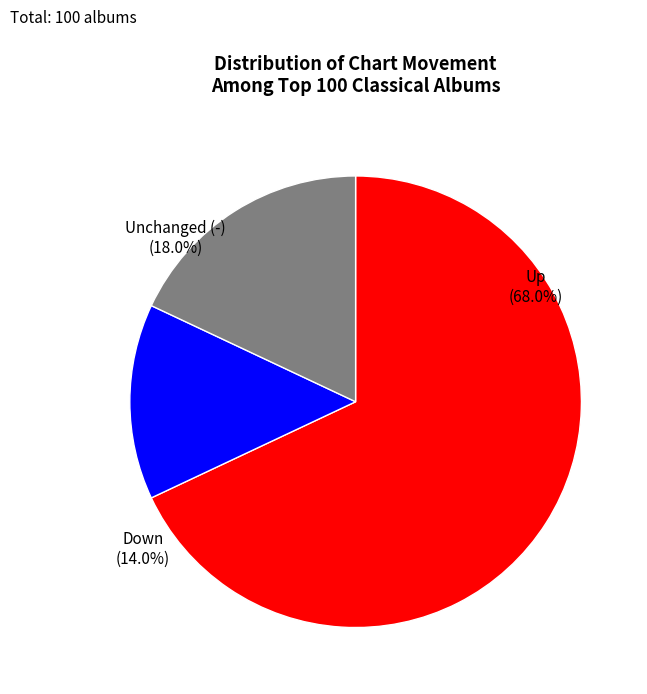

Is there any slice that represents more than half of the pie?

Yes